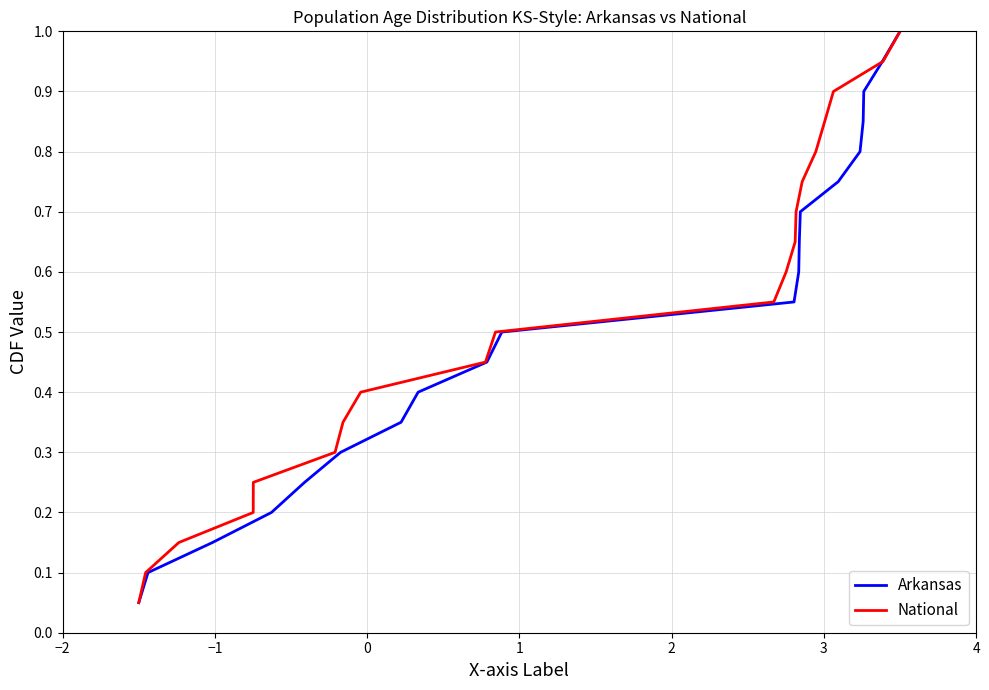

True or false: Arkansas and National intersect in this chart.

False